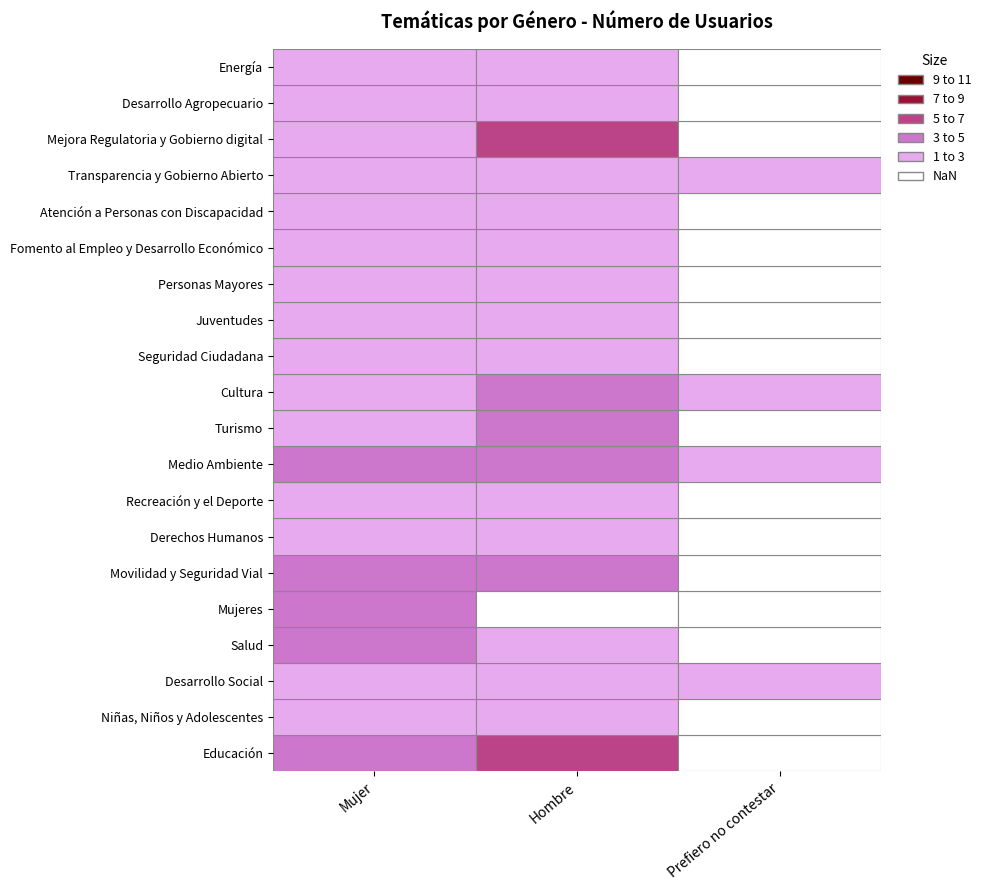

Between Fomento al Empleo y Desarrollo Económico and Salud, which is larger?

Salud